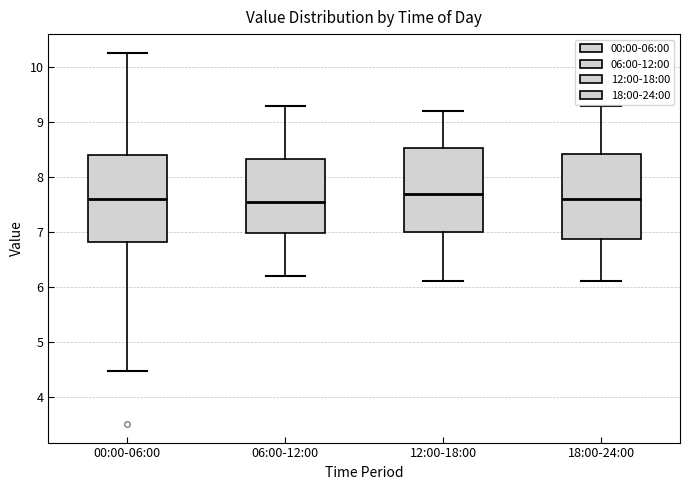

Where does the median line of the box for 00:00-06:00 sit on the y-axis? The values are not printed on the chart, so give them approximately, as read against the axis.

7.6